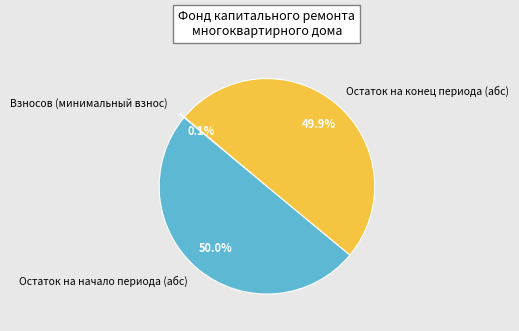

What portion of the pie excludes Остаток на конец периода (абс)?

50.1%